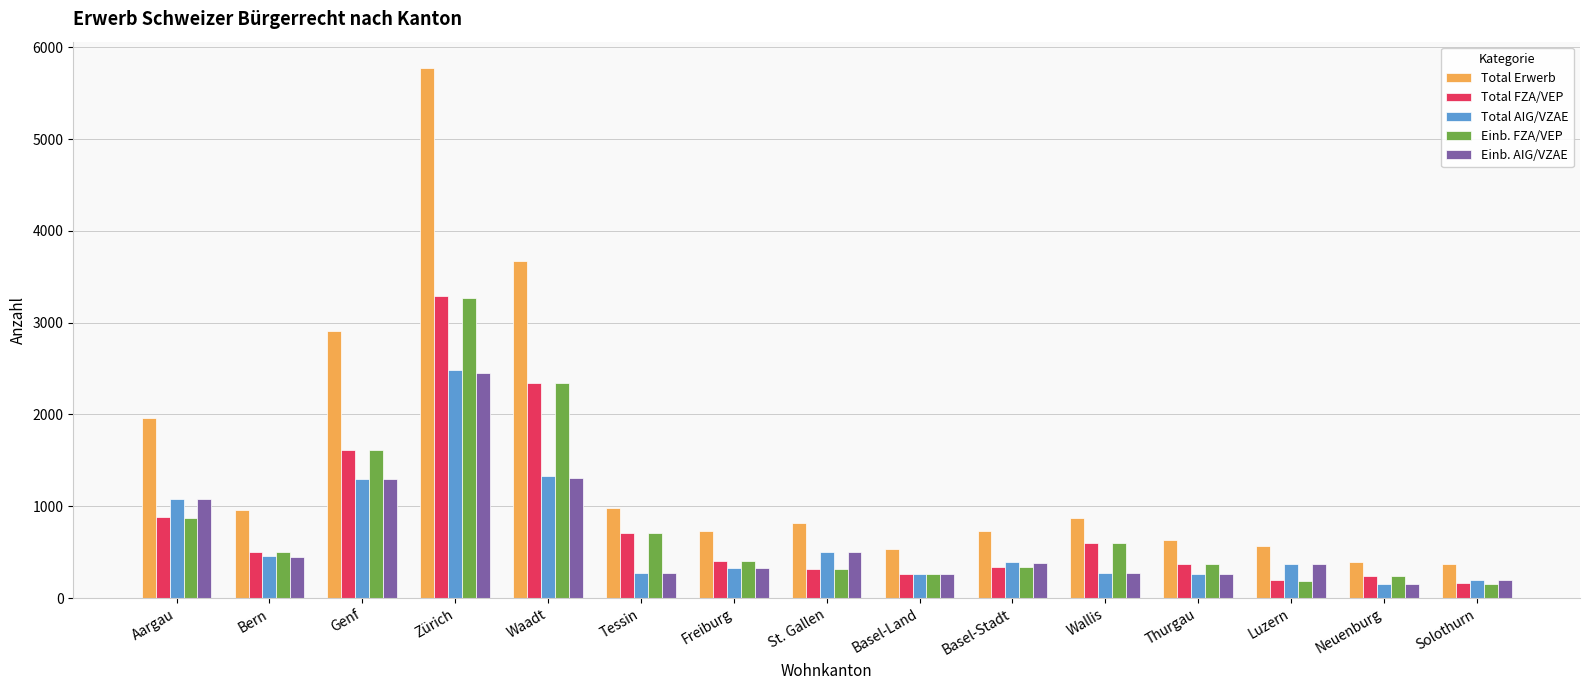

What is the smallest value displayed?

151